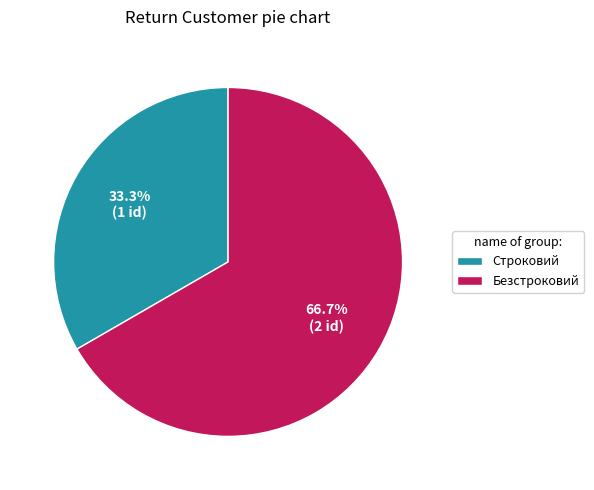

Between Безстроковий and Строковий, which is larger?

Безстроковий